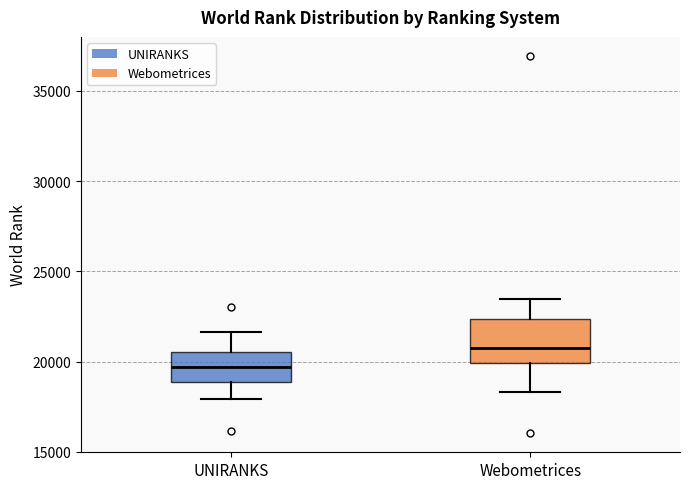

Reading left to right, read every box against the y-axis: the position of its median line, the range the box covers, and the ends of its whiskers. The values are not printed on the chart, so give them approximately, as read against the axis.

UNIRANKS: median 19500, box 19000 to 20500, whiskers 18000 to 21500
Webometrices: median 21000, box 20000 to 22500, whiskers 18500 to 23500